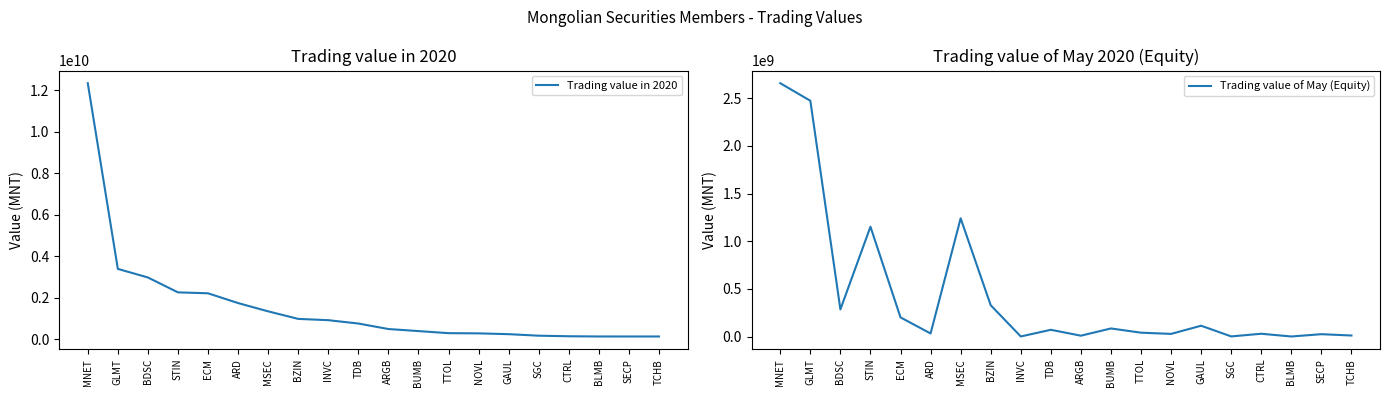

Which series has the largest range (max minus min)?

Trading value in 2020